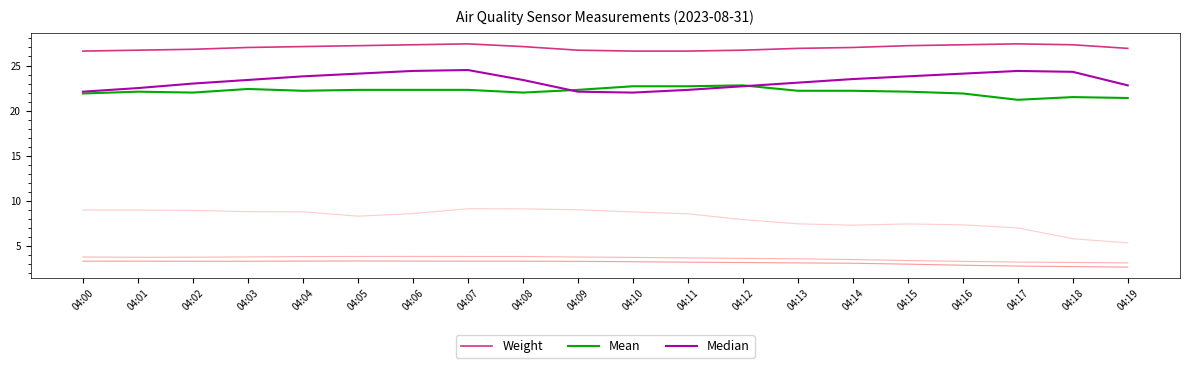

Does the chart have visible grid lines?

No